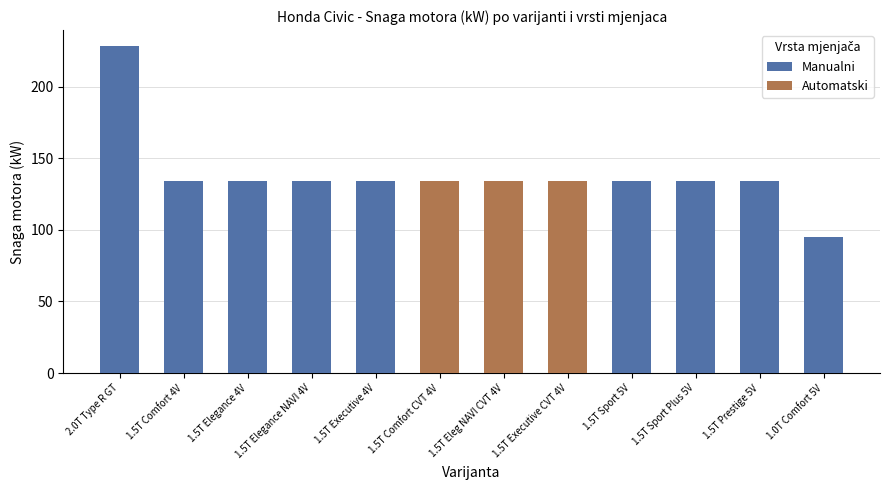

Reading left to right, what are all the values shown in this chart?

Manualni: 228	134	134	134	134	0	0	0	134	134	134	95
Automatski: 0	0	0	0	0	134	134	134	0	0	0	0